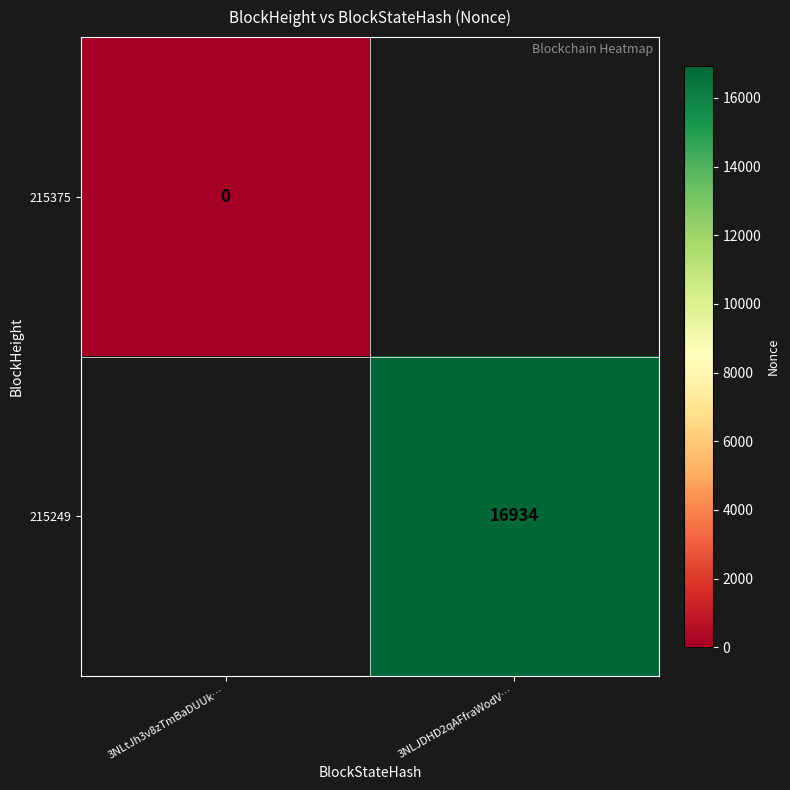

What is the greatest value displayed?

16934.0